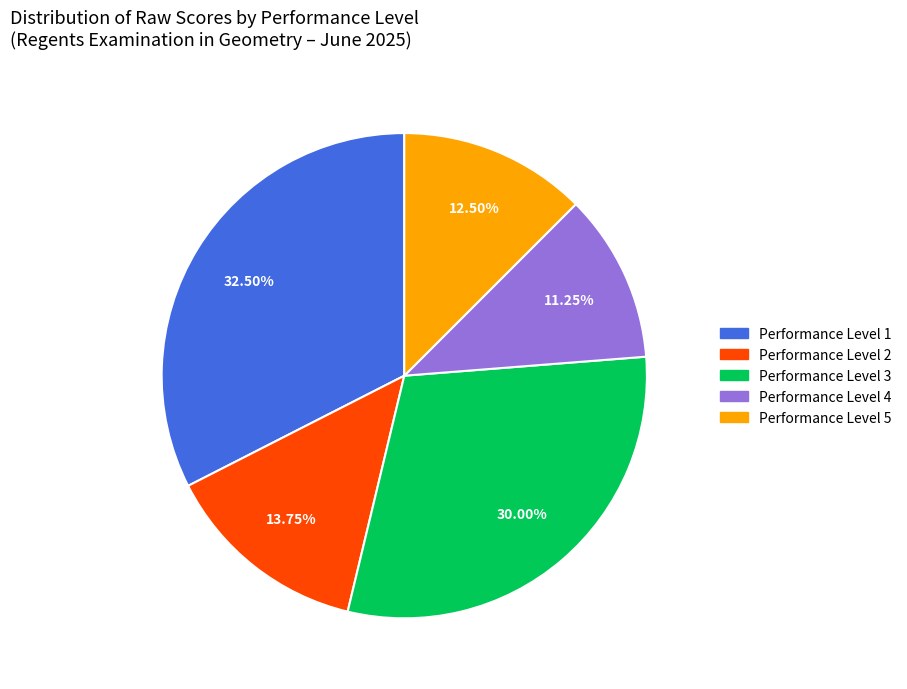

True or false: Performance Level 2 accounts for 27% of the total.

False